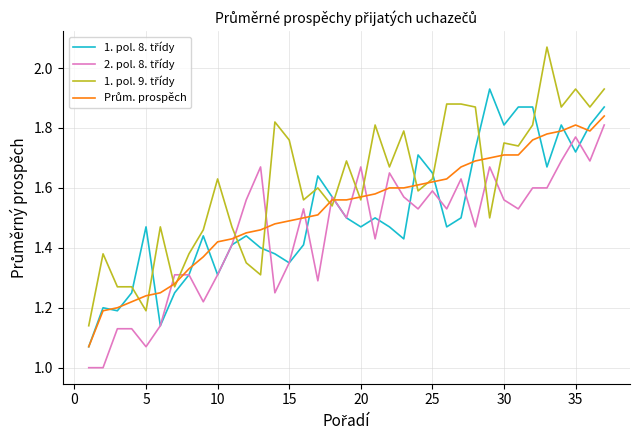

What is the smallest value displayed?

1.0